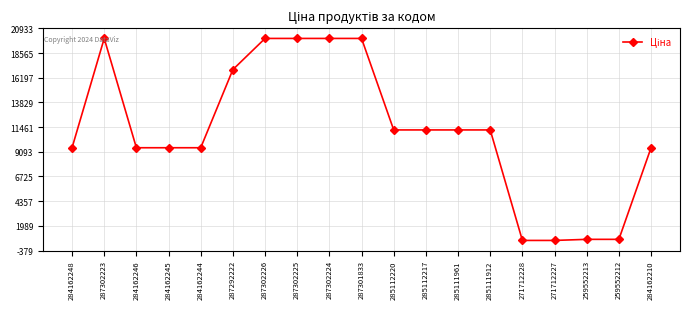

What is the sum of all values?

211517.4